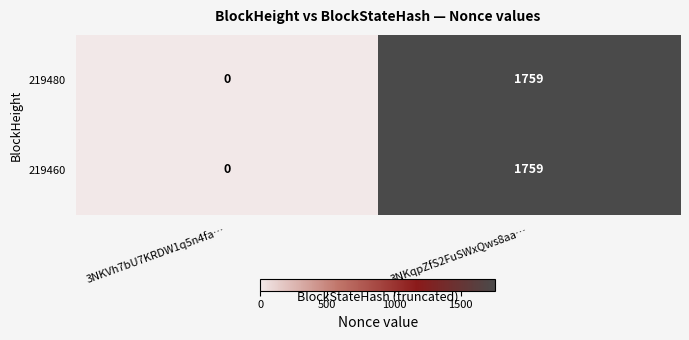

What is the sum of all 219480 values?

1759